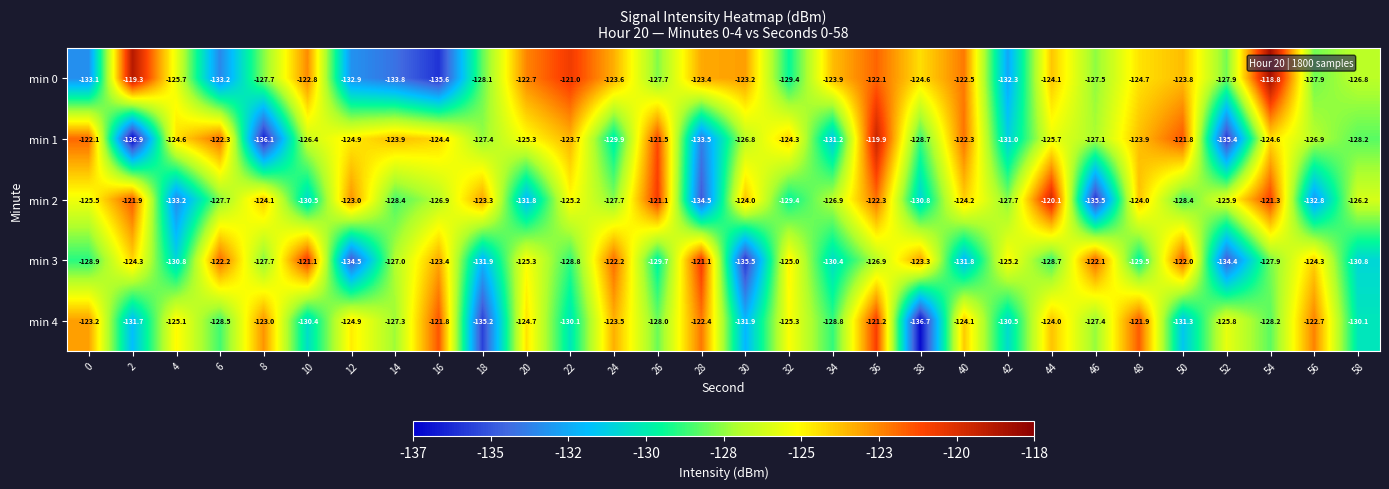

Which category has the highest value across all series?

54